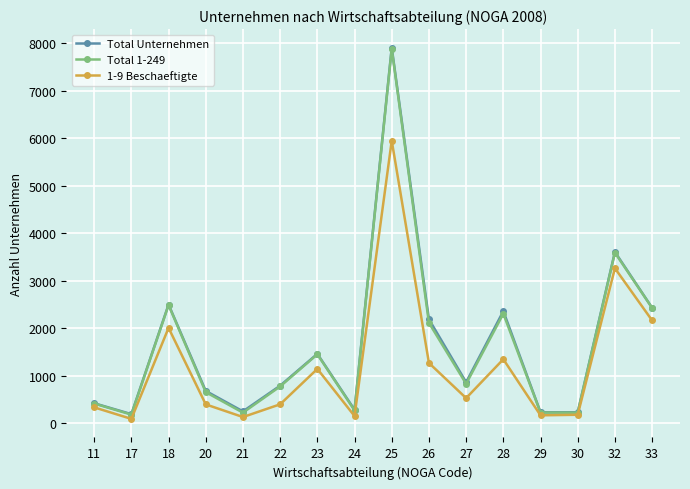

True or false: 1-9 Beschaeftigte has a value of 177 at 30.

True